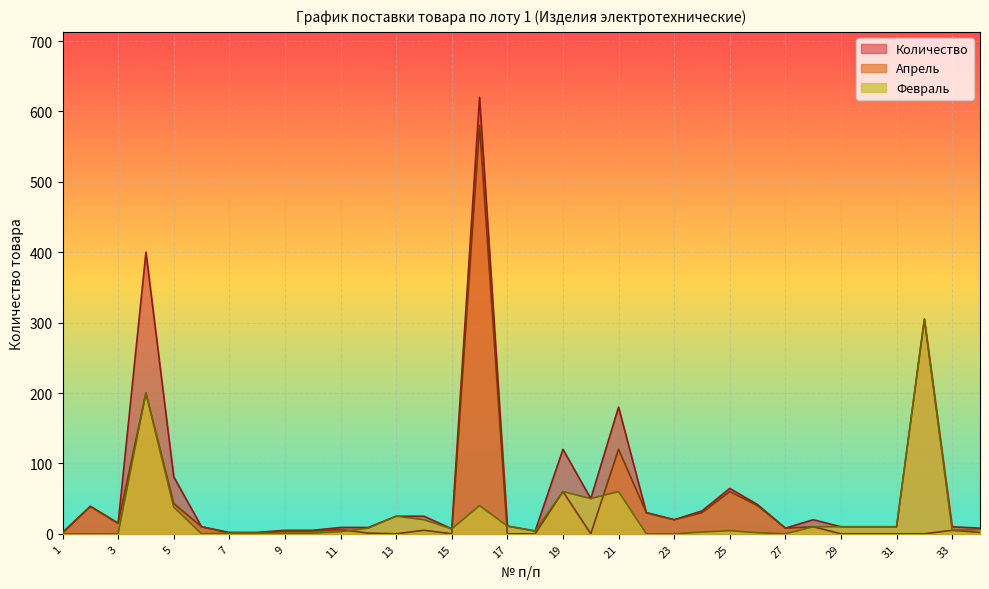

What is the highest value of the Апрель series?

580.0